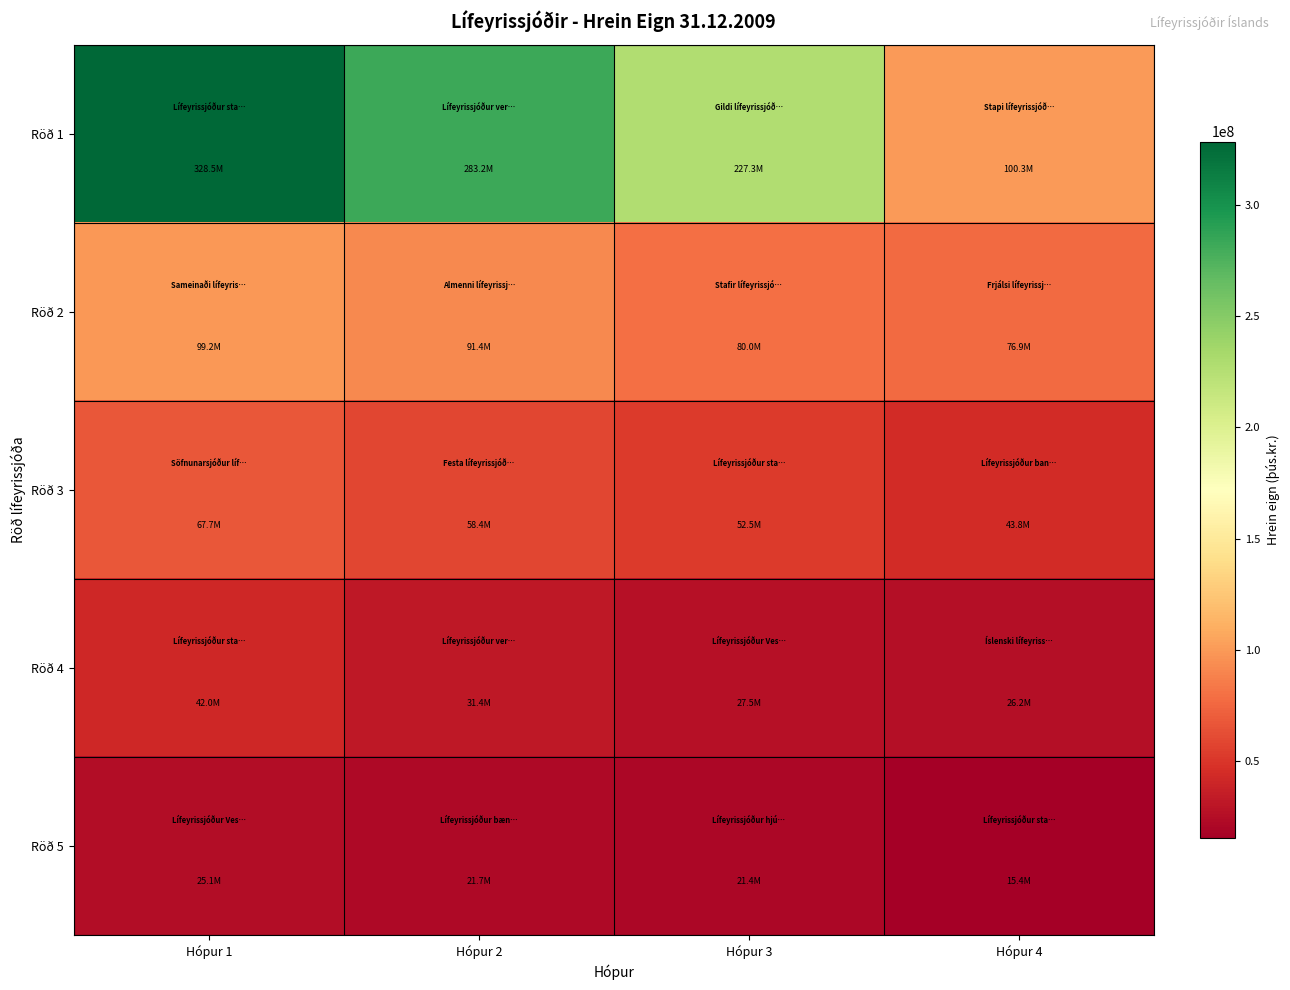

Which label corresponds to the largest value in the chart?

Hópur 1